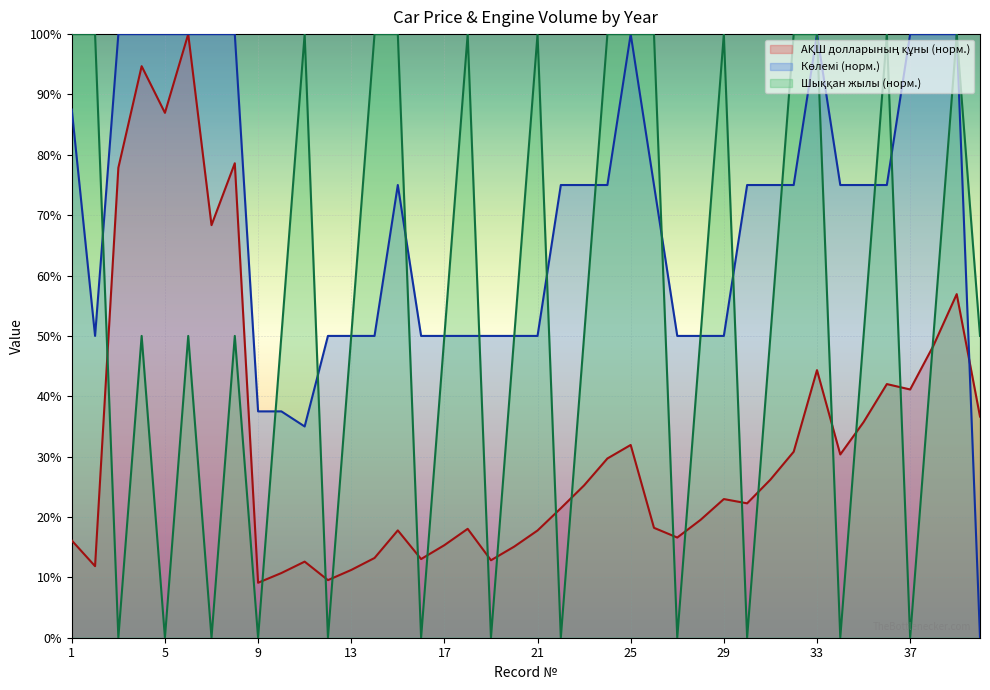

Reading left to right, list all the values displayed in this chart.

АҚШ долларының құны: 1=16.1	2=11.9	3=77.9	4=94.7	5=87.0	6=100.0	7=68.4	8=78.6	9=9.1	10=10.7	11=12.6	12=9.5	13=11.2	14=13.2	15=17.8	16=13.0	17=15.3	18=18.0	19=12.8	20=15.1	21=17.8	22=21.5	23=25.2	24=29.7	25=31.9	26=18.2	27=16.6	28=19.5	29=23.0	30=22.3	31=26.2	32=30.8	33=44.3	34=30.4	35=35.7	36=42.0	37=41.1	38=48.4	39=56.9	40=36.6
Көлемі: 1=87.5	2=50.0	3=100.0	4=100.0	5=100.0	6=100.0	7=100.0	8=100.0	9=37.5	10=37.5	11=35.0	12=50.0	13=50.0	14=50.0	15=75.0	16=50.0	17=50.0	18=50.0	19=50.0	20=50.0	21=50.0	22=75.0	23=75.0	24=75.0	25=100.0	26=75.0	27=50.0	28=50.0	29=50.0	30=75.0	31=75.0	32=75.0	33=100.0	34=75.0	35=75.0	36=75.0	37=100.0	38=100.0	39=100.0	40=0.0
Шыққан жылы: 1=100.0	2=100.0	3=0.0	4=50.0	5=0.0	6=50.0	7=0.0	8=50.0	9=0.0	10=50.0	11=100.0	12=0.0	13=50.0	14=100.0	15=100.0	16=0.0	17=50.0	18=100.0	19=0.0	20=50.0	21=100.0	22=0.0	23=50.0	24=100.0	25=100.0	26=100.0	27=0.0	28=50.0	29=100.0	30=0.0	31=50.0	32=100.0	33=100.0	34=0.0	35=50.0	36=100.0	37=0.0	38=50.0	39=100.0	40=50.0